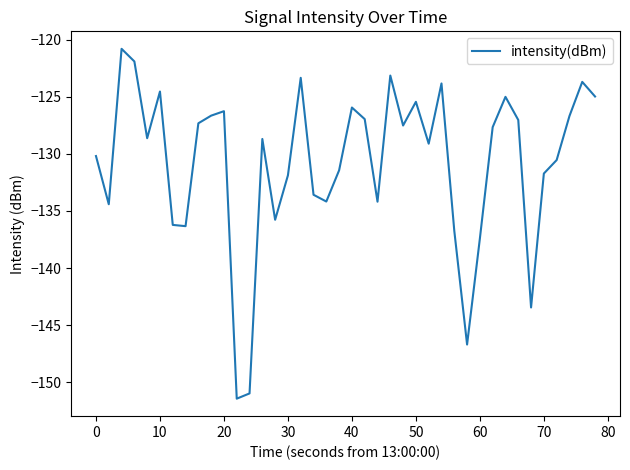

What is the maximum value shown in the chart?

-120.8